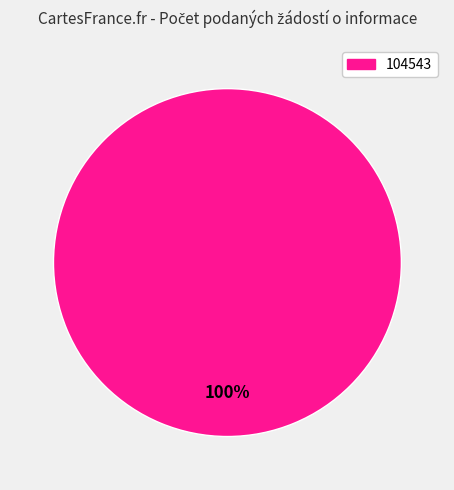

Is there a majority slice in this chart?

Yes